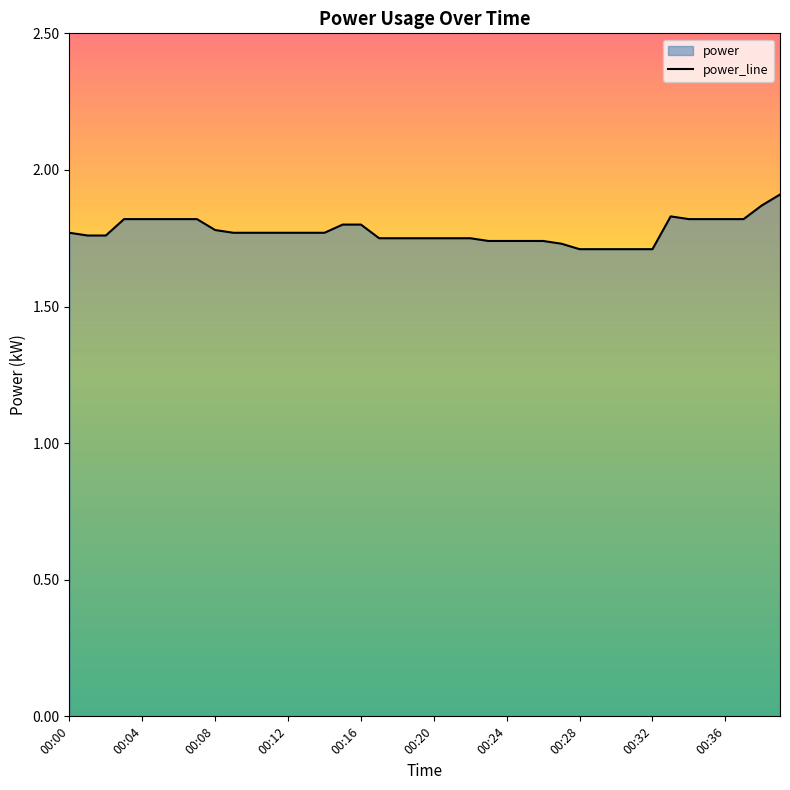

The chart shows a value of 2.3 at 00:00. True or false?

False